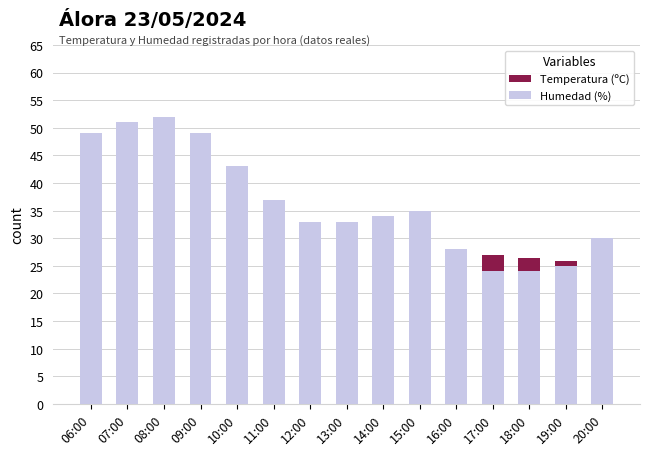

Reading left to right, transcribe all the data shown in this chart.

Temperatura (ºC): 15.3	15.4	16.5	18.4	20.8	23.5	25.2	25.4	25.9	24.3	25.3	27.0	26.5	25.8	23.7
Humedad (%): 49.0	51.0	52.0	49.0	43.0	37.0	33.0	33.0	34.0	35.0	28.0	24.0	24.0	25.0	30.0